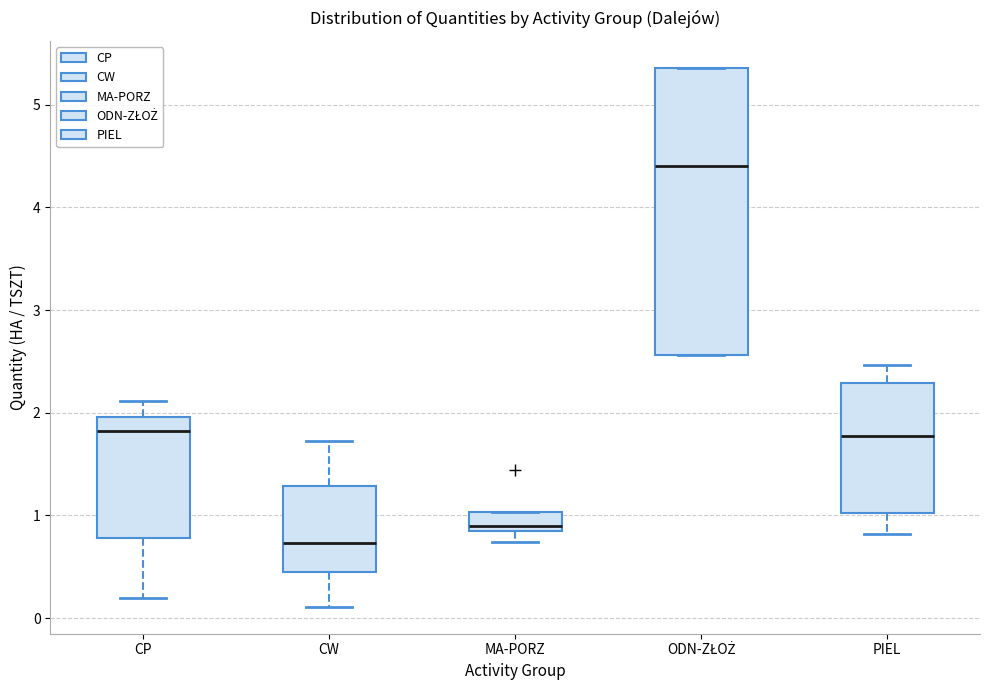

Reading left to right, read every box against the y-axis: the position of its median line, the range the box covers, and the ends of its whiskers. The values are not printed on the chart, so give them approximately, as read against the axis.

CP: median 1.8, box 0.8 to 2.0, whiskers 0.2 to 2.1
CW: median 0.7, box 0.4 to 1.3, whiskers 0.1 to 1.7
MA-PORZ: median 0.9 (just above the box's lower edge), box 0.9 to 1.0, whiskers 0.7 to 1.0
ODN-ZŁOŻ: median 4.4, box 2.6 to 5.4, whiskers 2.6 to 5.4
PIEL: median 1.8, box 1.0 to 2.3, whiskers 0.8 to 2.5